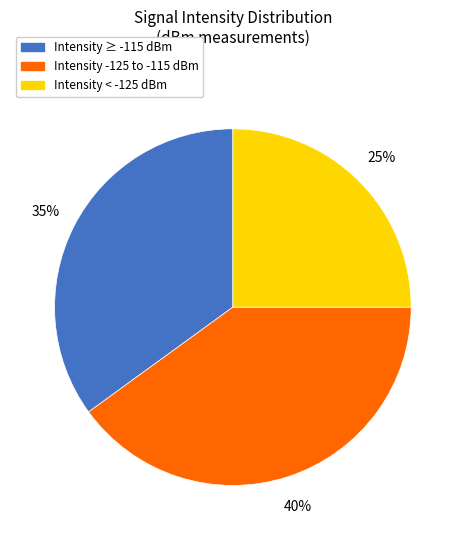

How many slices are in this pie chart?

3